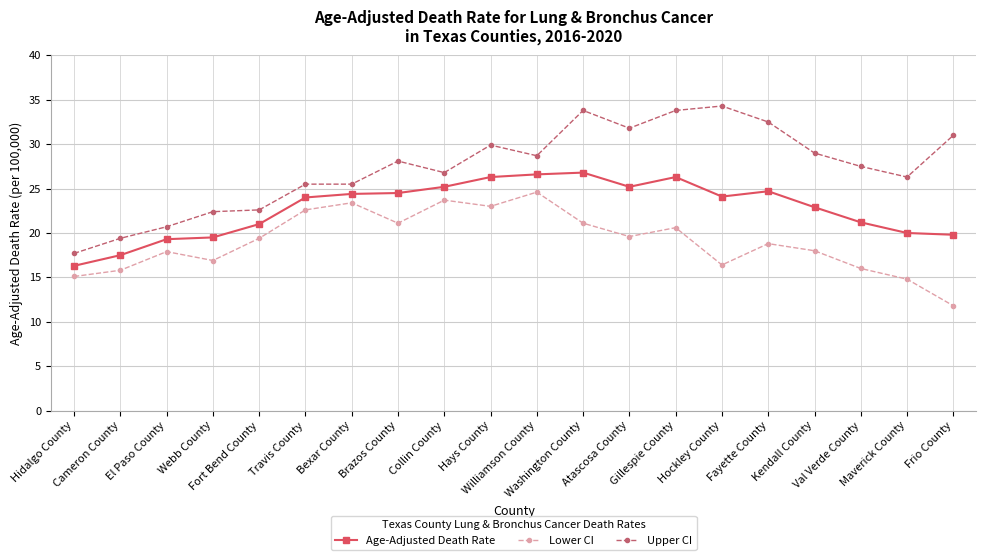

How many values in the Upper CI series are below 28?

10